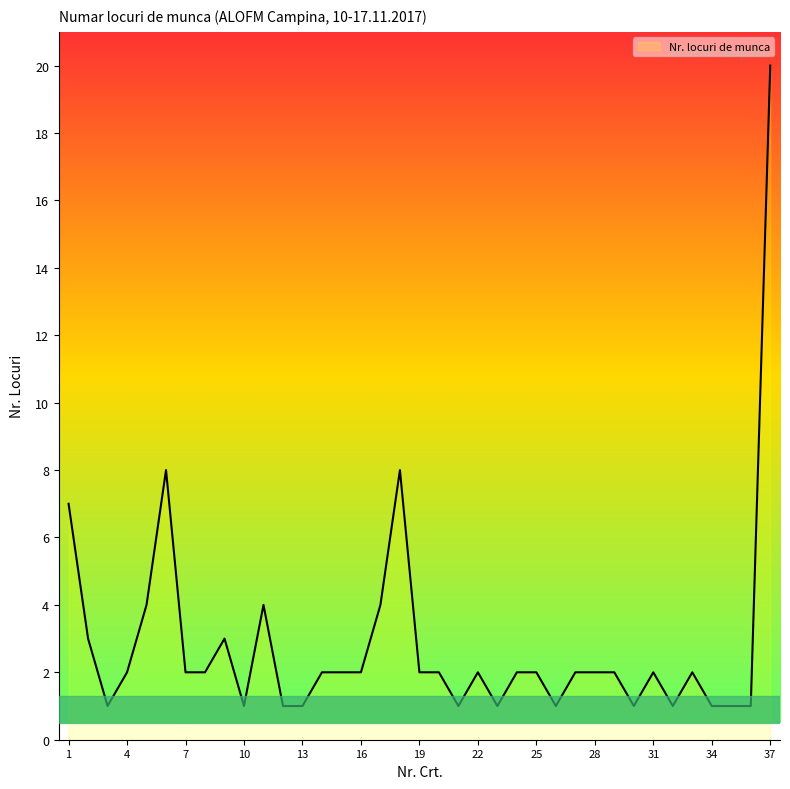

What is the difference between the maximum and minimum values?

19